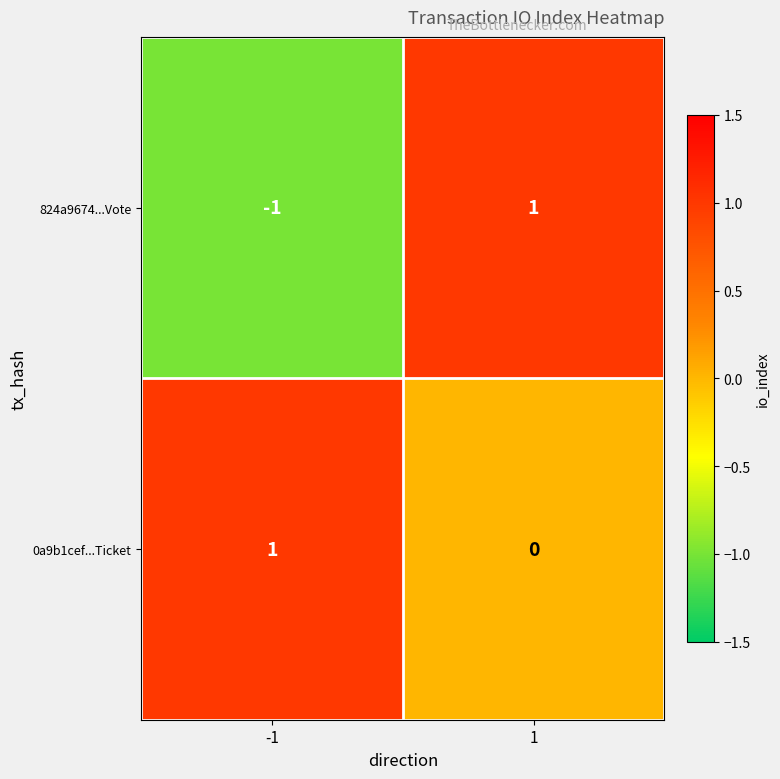

Rank the series by their average value, from highest to lowest.

0a9b1cef...Ticket, 824a9674...Vote